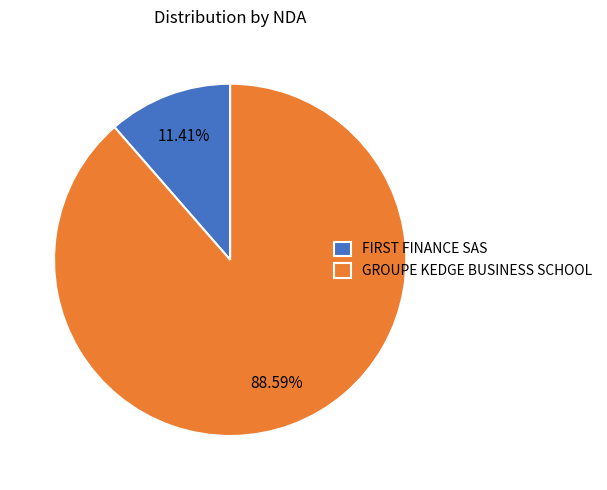

Is it true that GROUPE KEDGE BUSINESS SCHOOL is 89% of the pie?

True